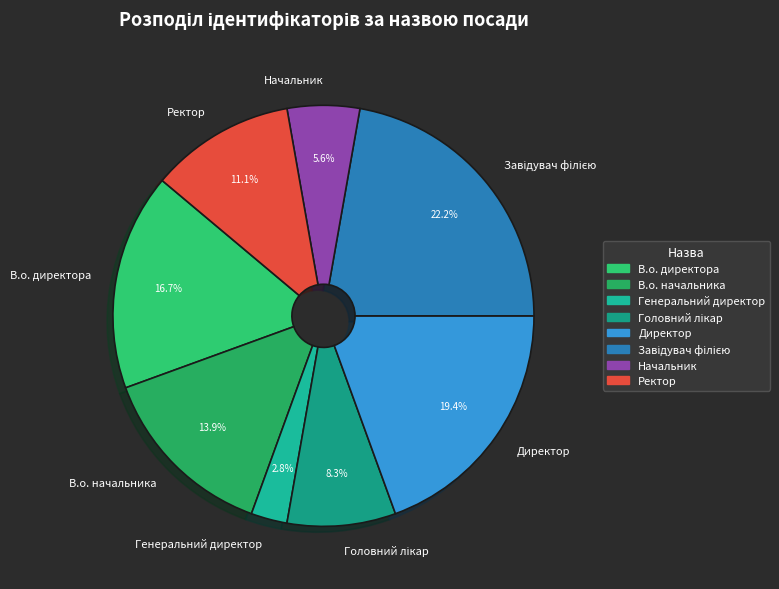

Approximately how many times larger is the value at В.о. директора compared to Ректор?

1.5